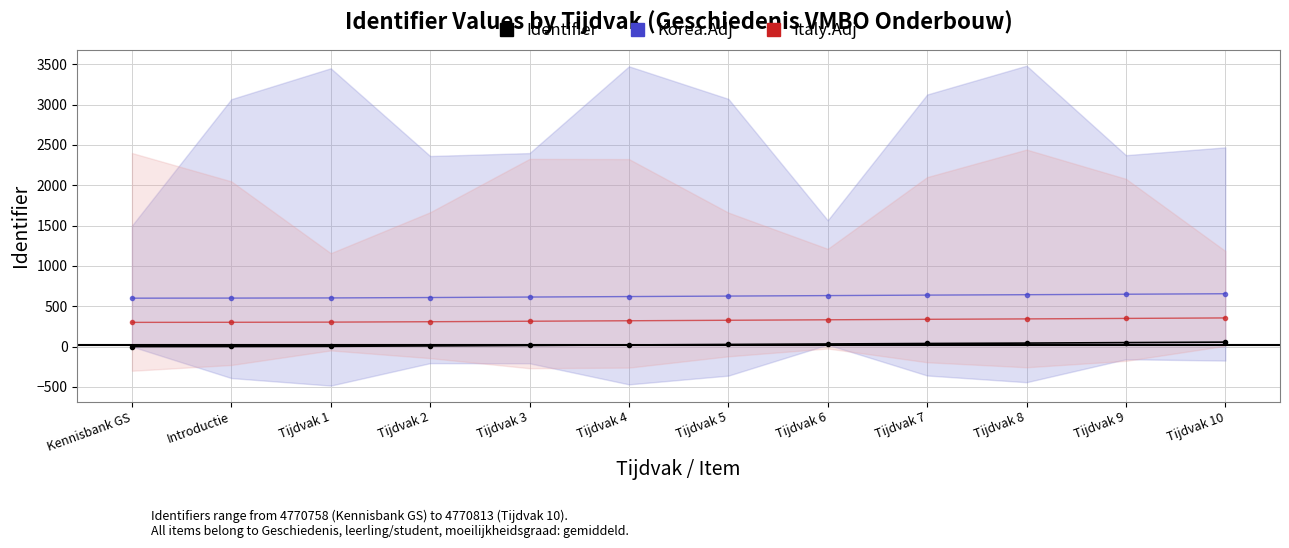

What is the difference between the highest and lowest values at Tijdvak 7?

600